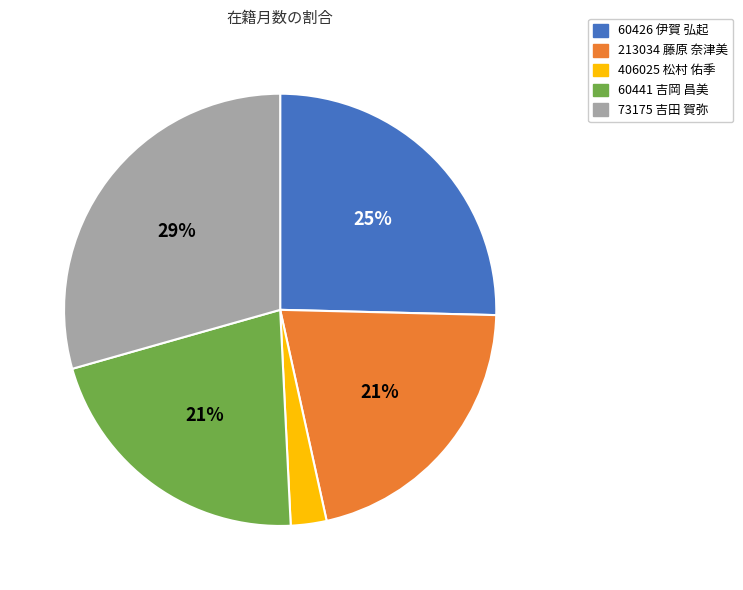

Do 60426 伊賀 弘起 and 60441 吉岡 昌美 together represent more than half of the pie?

No